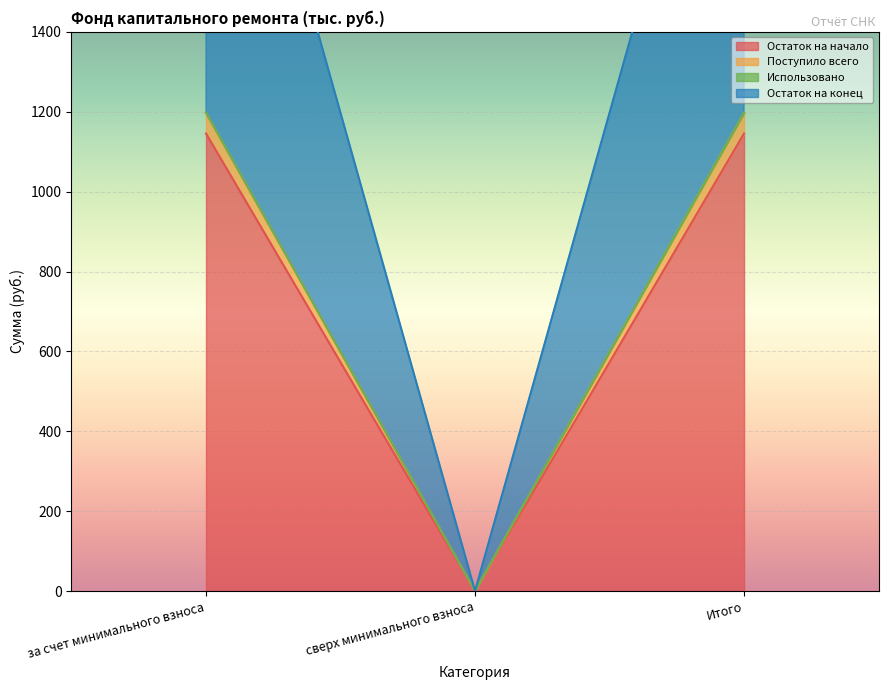

Which category has the lowest value in the Остаток на начало series?

сверх минимального взноса